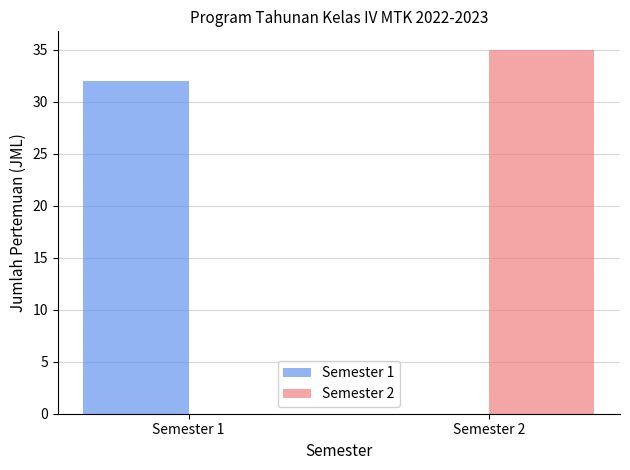

True or false: Semester 1 has a value of 45 at Semester 1.

False